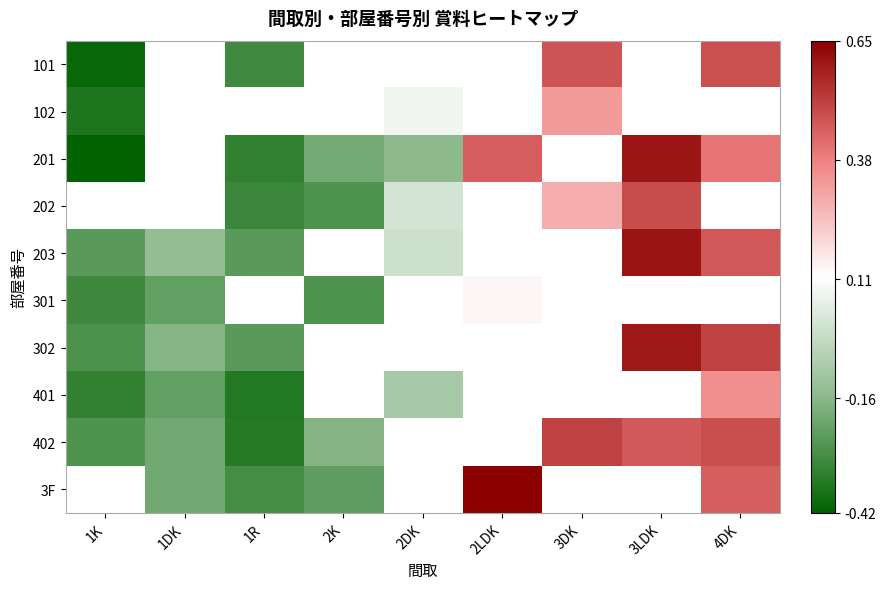

At which category does the chart reach its peak across all series?

2LDK